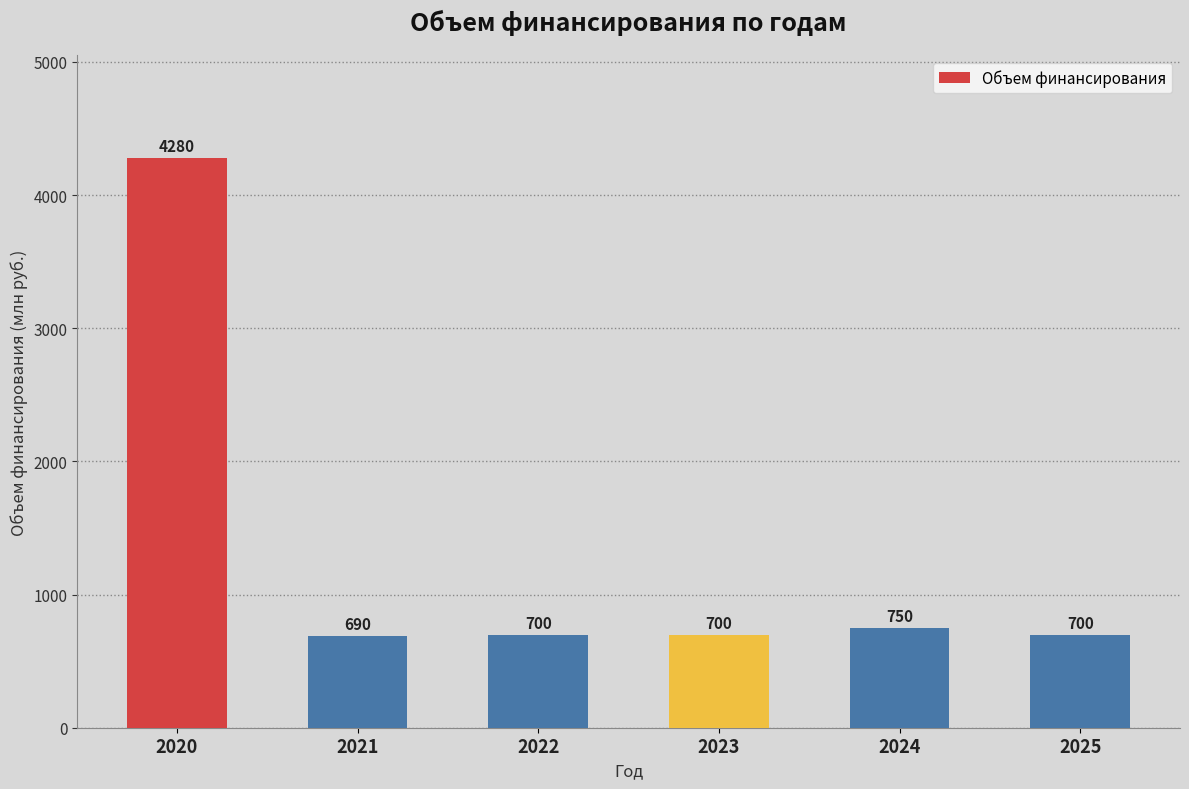

True or false: the data shows 700.0 at 2023.

True